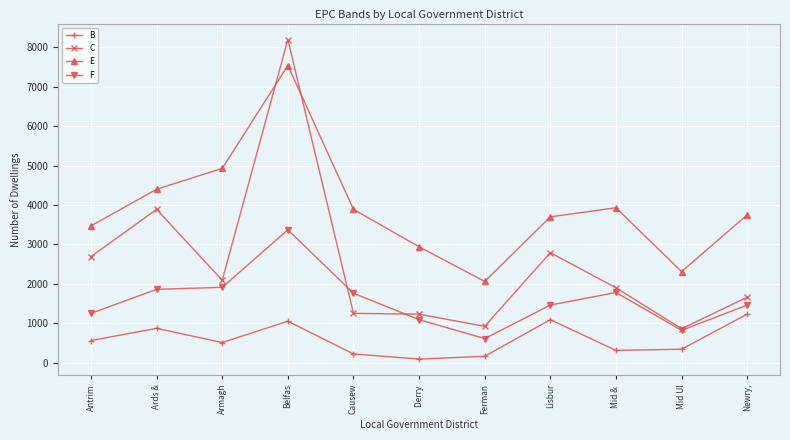

How many data points in E are less than 3750?

5